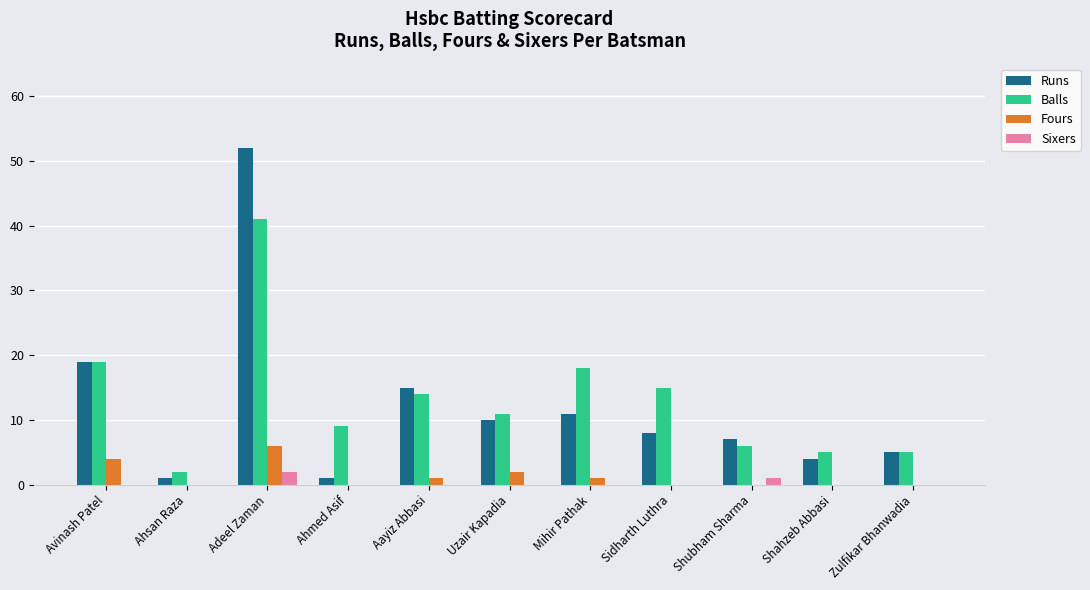

What are all the series names shown in the legend?

Runs, Balls, Fours, Sixers